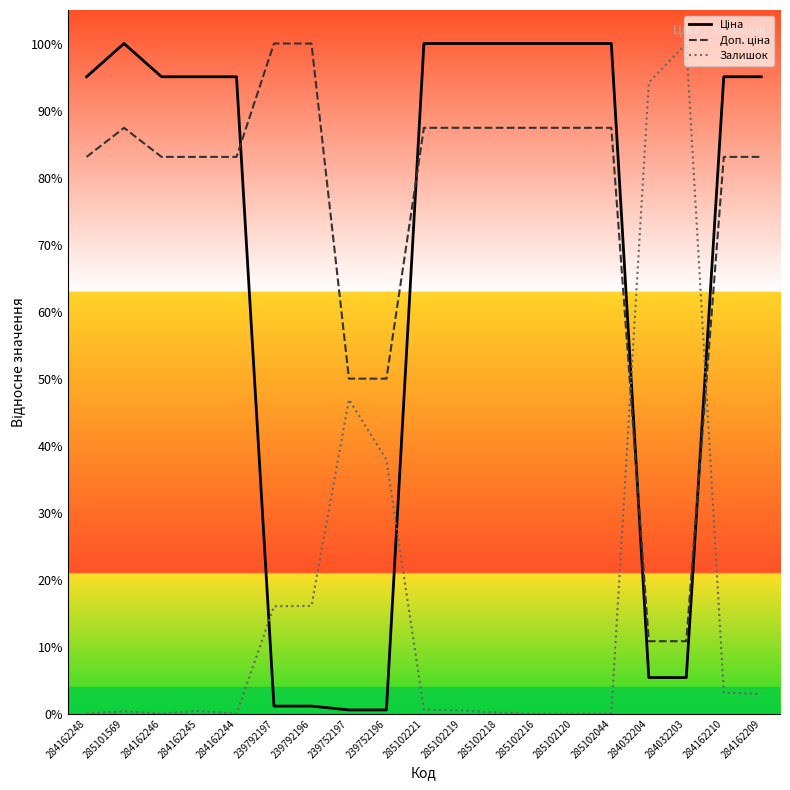

At which label does Ціна reach its peak?

285101569